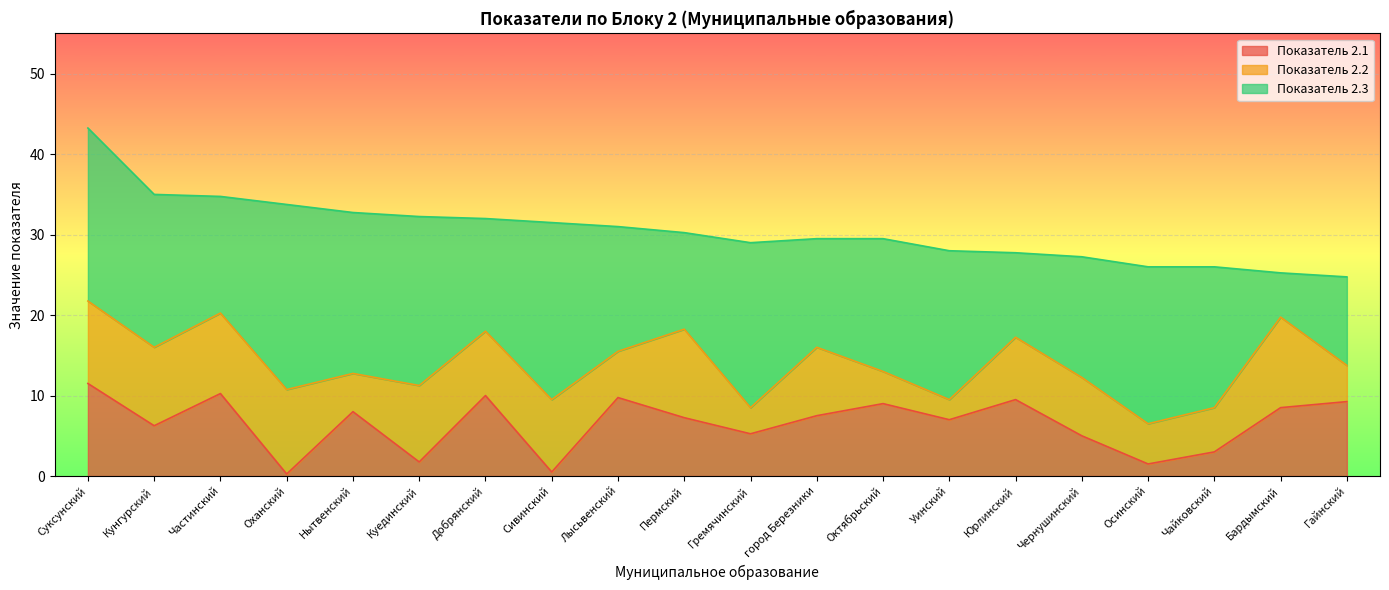

Is the value of Показатель 2.1 at Бардымский greater than the value of Показатель 2.3 at Сивинский?

No